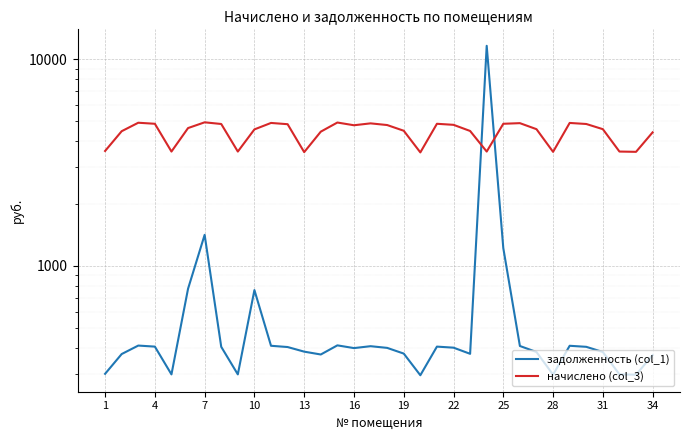

Between 13 and 31, which is larger?

13